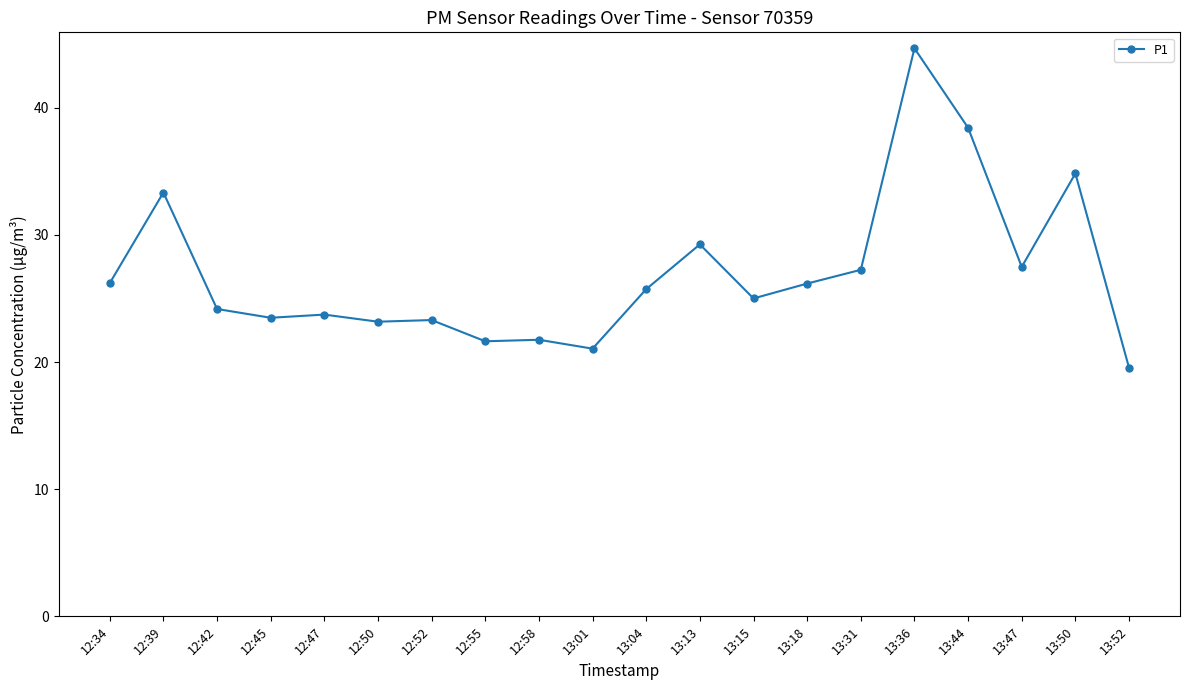

Where is the first local maximum?

12:39